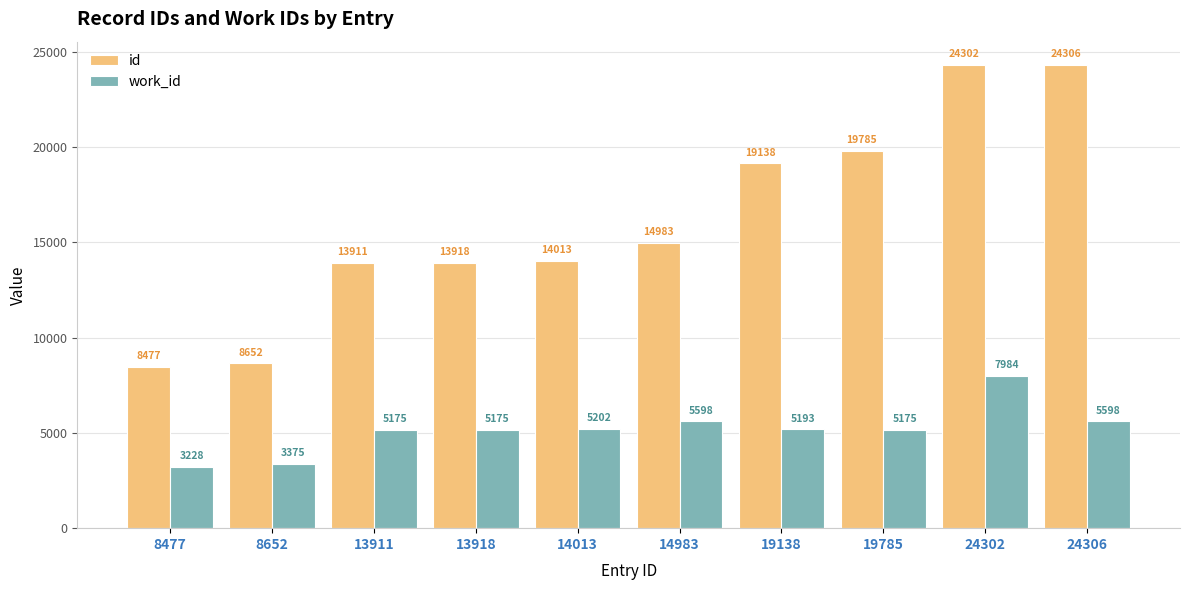

List the series in order of their peak value, lowest first.

work_id, id